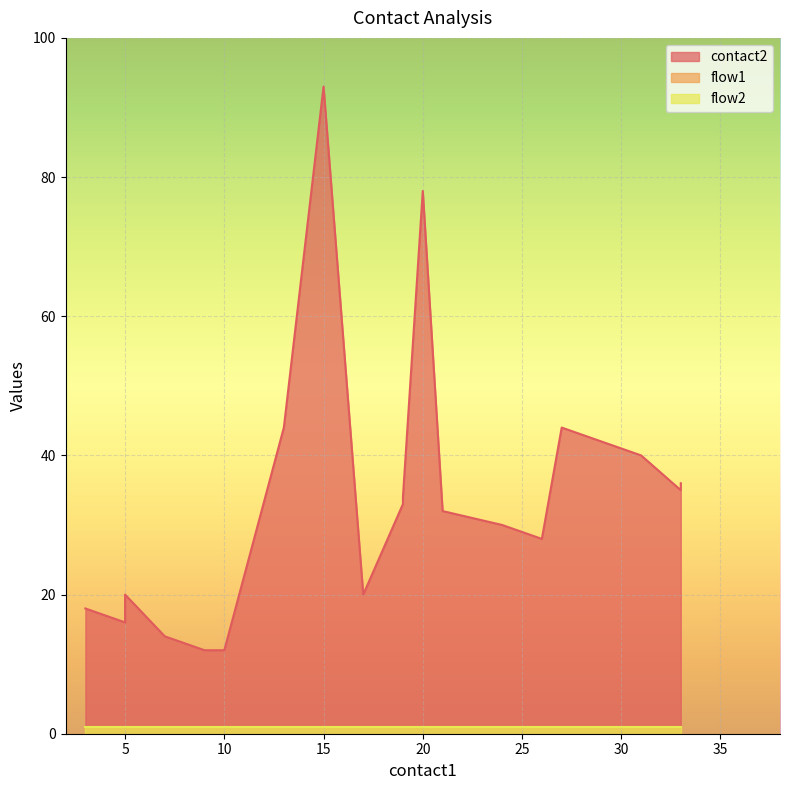

Which series changed the most between 20 and 26?

contact2